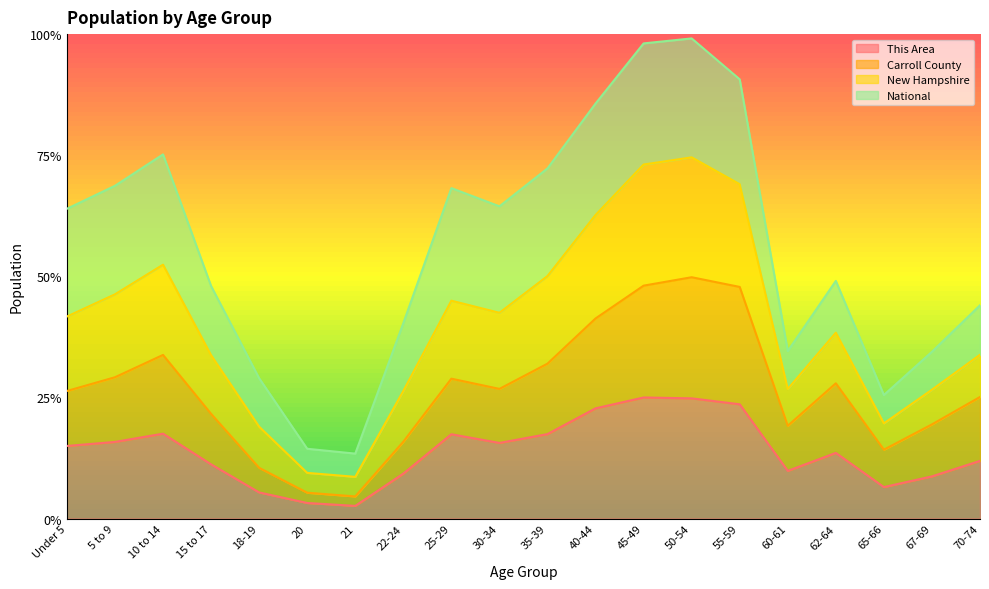

At which label does New Hampshire reach its minimum?

21